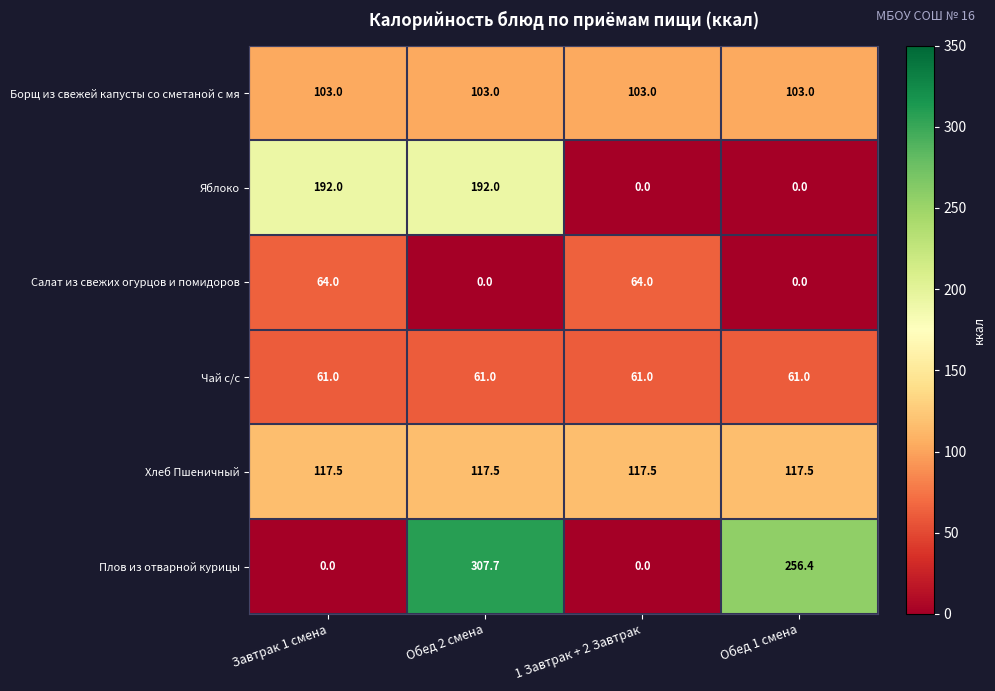

What is the sum of all Чай с/с values?

244.0